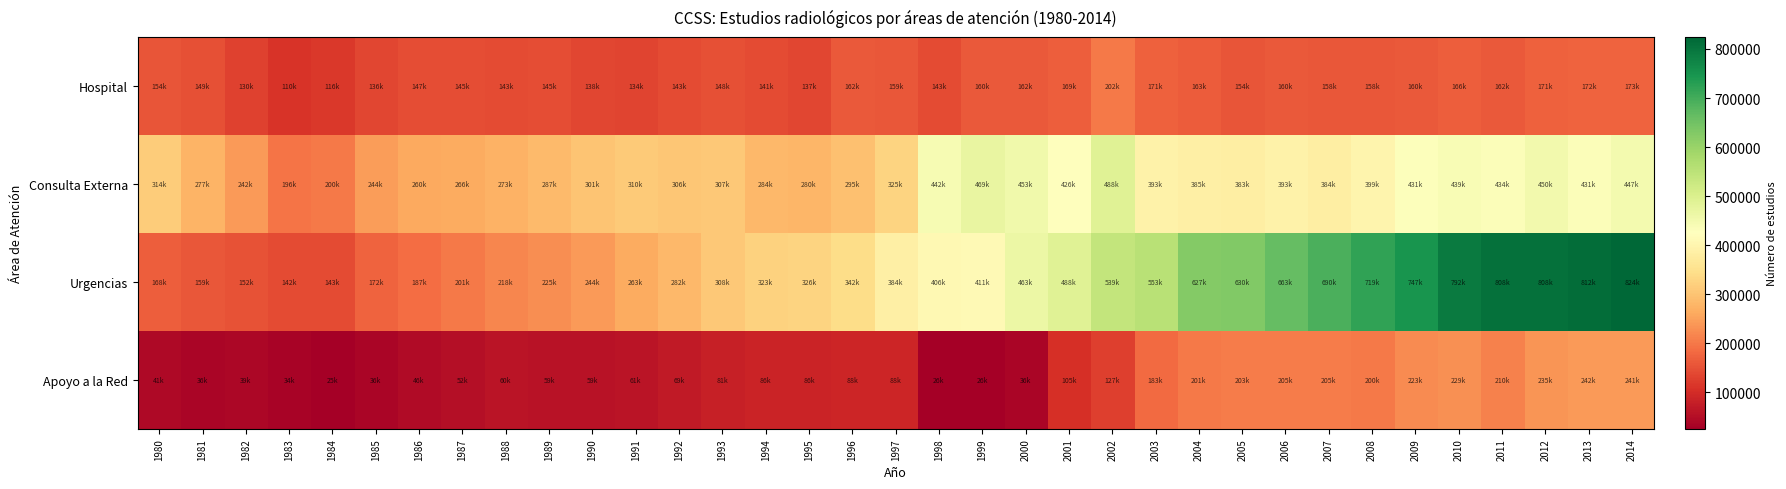

Reading left to right, list all the values displayed in this chart.

Hospital: 1980=154911	1981=149764	1982=130618	1983=110322	1984=116557	1985=136362	1986=147370	1987=145878	1988=143615	1989=145586	1990=138110	1991=134946	1992=143240	1993=148770	1994=141920	1995=137536	1996=162143	1997=159275	1998=143536	1999=160005	2000=162438	2001=169325	2002=202724	2003=171435	2004=163477	2005=154772	2006=160246	2007=158201	2008=158152	2009=160561	2010=166977	2011=162384	2012=171056	2013=172747	2014=173919
Consulta Externa: 1980=314874	1981=277936	1982=242500	1983=196551	1984=200662	1985=244465	1986=260688	1987=266012	1988=273783	1989=287698	1990=301679	1991=310724	1992=306009	1993=307010	1994=284324	1995=280007	1996=295033	1997=325309	1998=442157	1999=469859	2000=453957	2001=426101	2002=488120	2003=393692	2004=385287	2005=383612	2006=393083	2007=384357	2008=399177	2009=431193	2010=439643	2011=434150	2012=450107	2013=431723	2014=447664
Urgencias: 1980=168007	1981=159882	1982=152516	1983=142619	1984=143669	1985=172782	1986=187599	1987=201041	1988=218351	1989=225579	1990=244009	1991=263620	1992=282305	1993=308805	1994=323379	1995=326544	1996=342276	1997=384927	1998=406494	1999=411873	2000=463950	2001=488775	2002=539901	2003=553966	2004=627408	2005=630290	2006=663553	2007=690563	2008=719271	2009=747178	2010=792480	2011=808723	2012=808589	2013=812063	2014=824405
Apoyo a la Red: 1980=41682	1981=36367	1982=39579	1983=34124	1984=25842	1985=36294	1986=46482	1987=52602	1988=60539	1989=59385	1990=59891	1991=61635	1992=69754	1993=81187	1994=86182	1995=86229	1996=88555	1997=88958	1998=26555	1999=26979	2000=36566	2001=105219	2002=127941	2003=183456	2004=201958	2005=203897	2006=205949	2007=205150	2008=200877	2009=223146	2010=229689	2011=210445	2012=235080	2013=242734	2014=241647